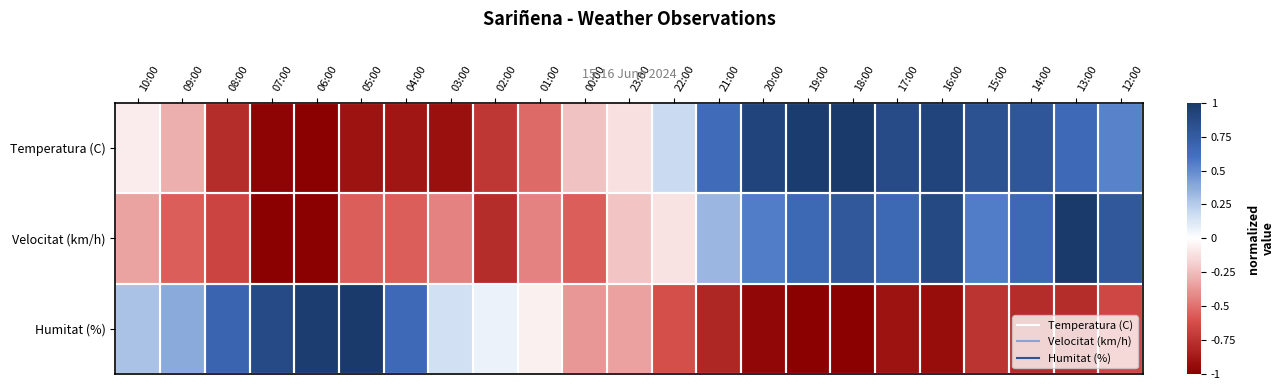

Between 18:00 and 14:00, which series saw the biggest shift?

Humitat (%)